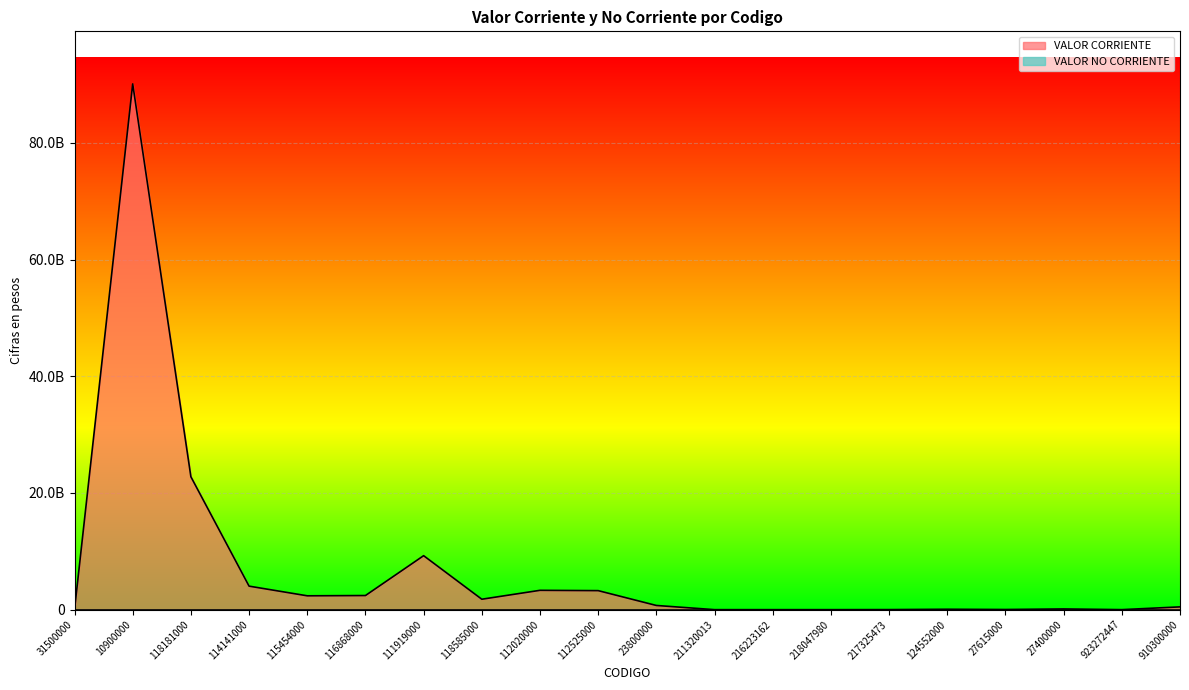

What is the minimum value shown in the chart?

5000